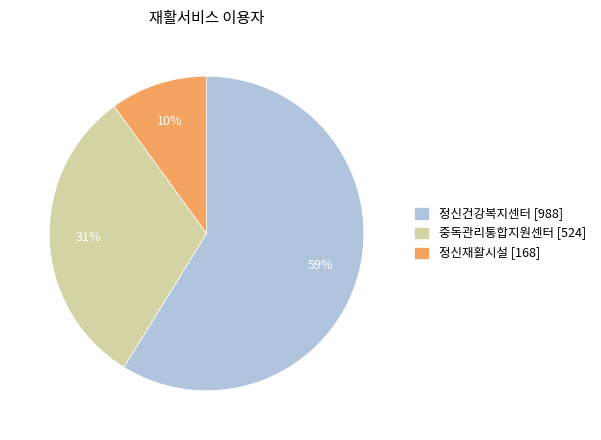

Does 중독관리통합지원센터 represent more than half of the total?

No